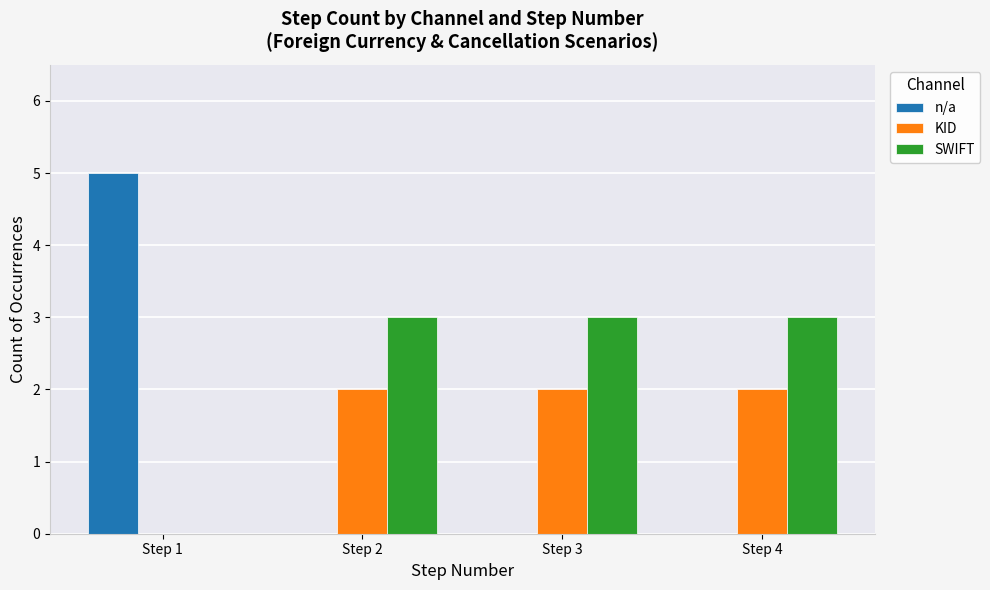

How many distinct data groups are displayed?

3